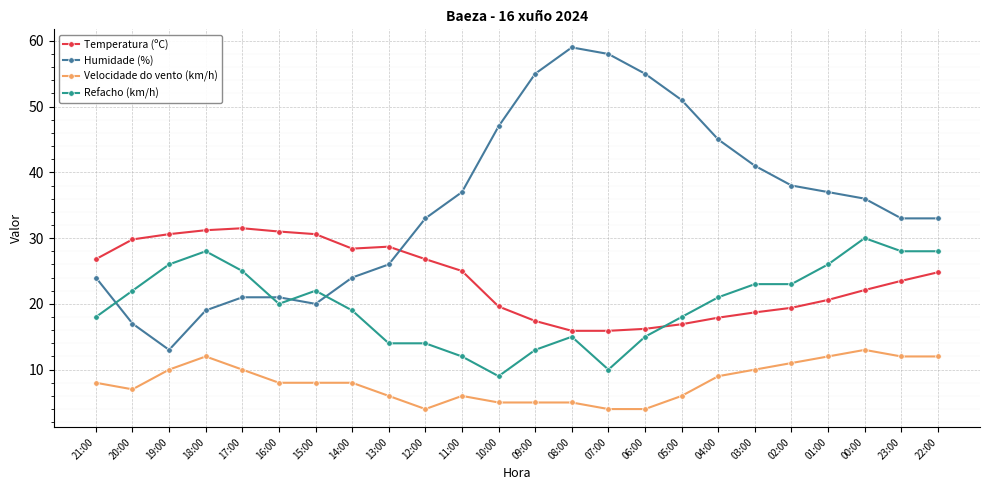

What are all the series names shown in the legend?

Temperatura (ºC), Humidade (%), Velocidade do vento (km/h), Refacho (km/h)